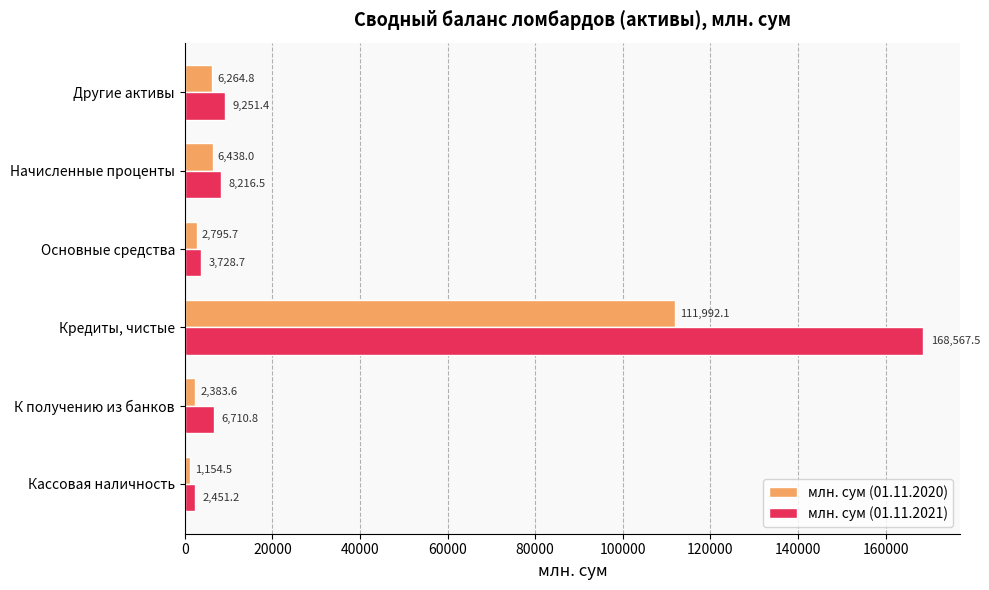

What is the sum of all млн. сум (01.11.2021) values?

198926.2